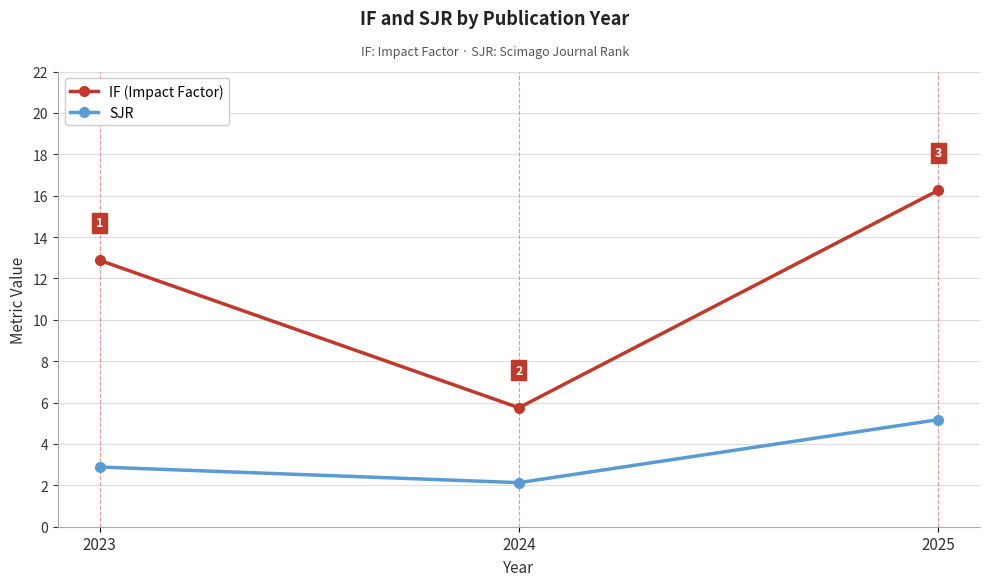

At how many categories does at least one series exceed 4?

3